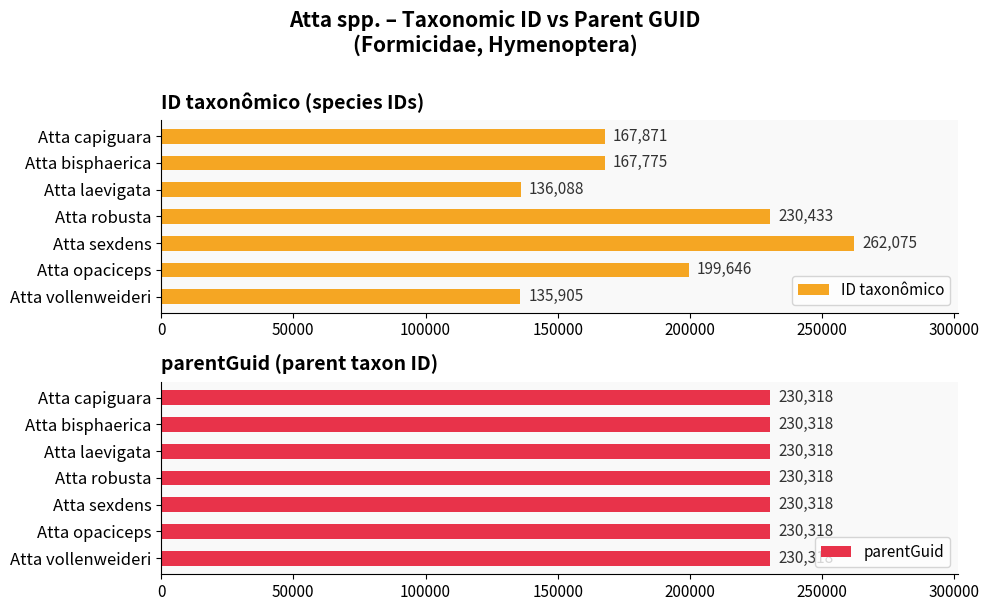

Does the chart contain stacked bars?

No